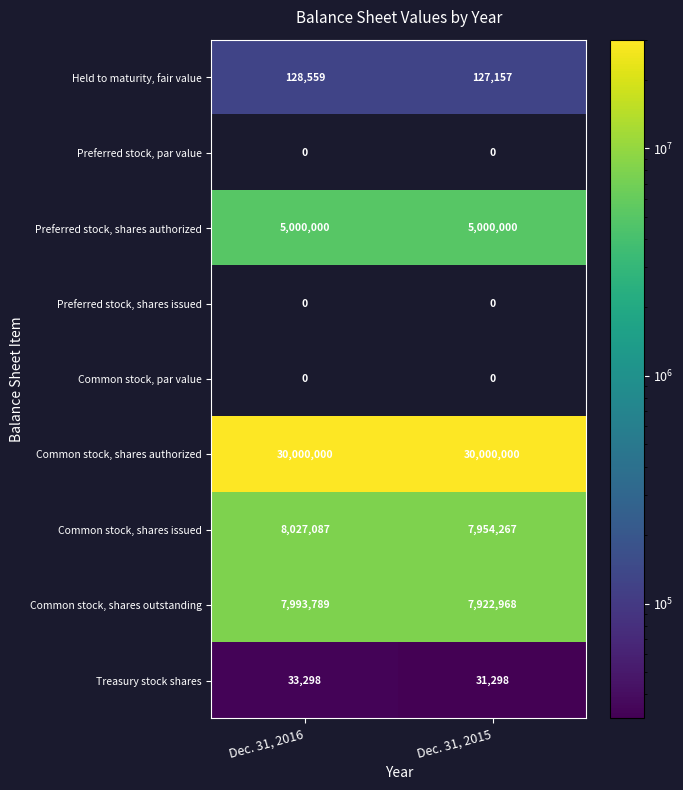

What is the average value of the Common stock, shares issued series?

7990677